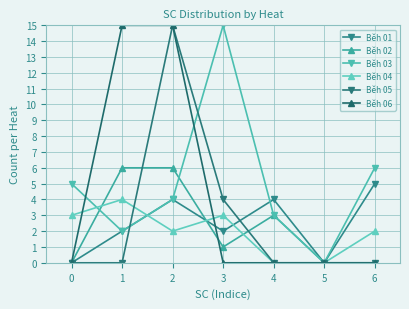

What is the value of the Běh 04 point at the 7th from the left?

2